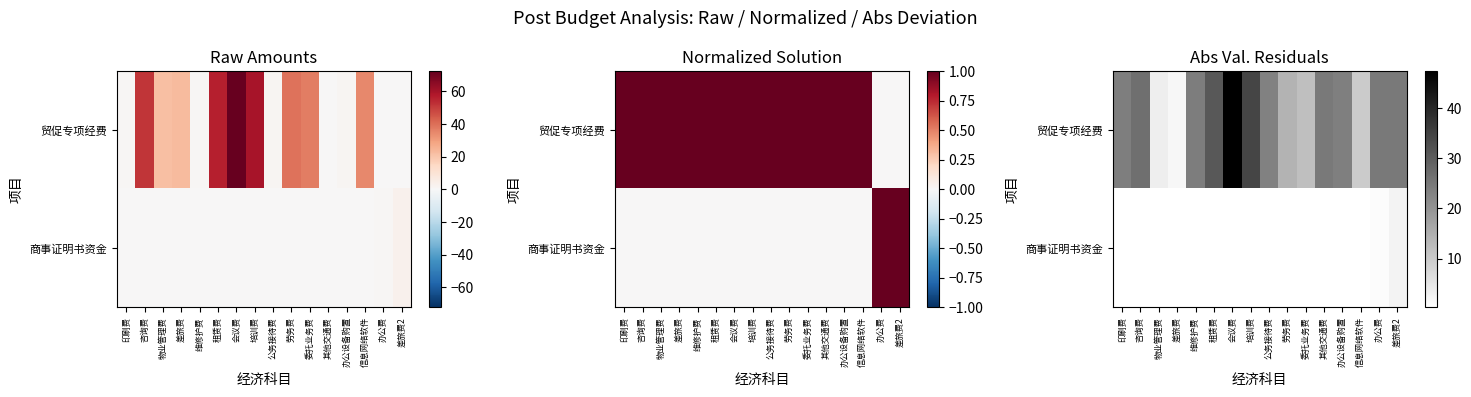

Rank the series at 办公费 from highest to lowest value.

贸促专项经费, 商事证明书资金